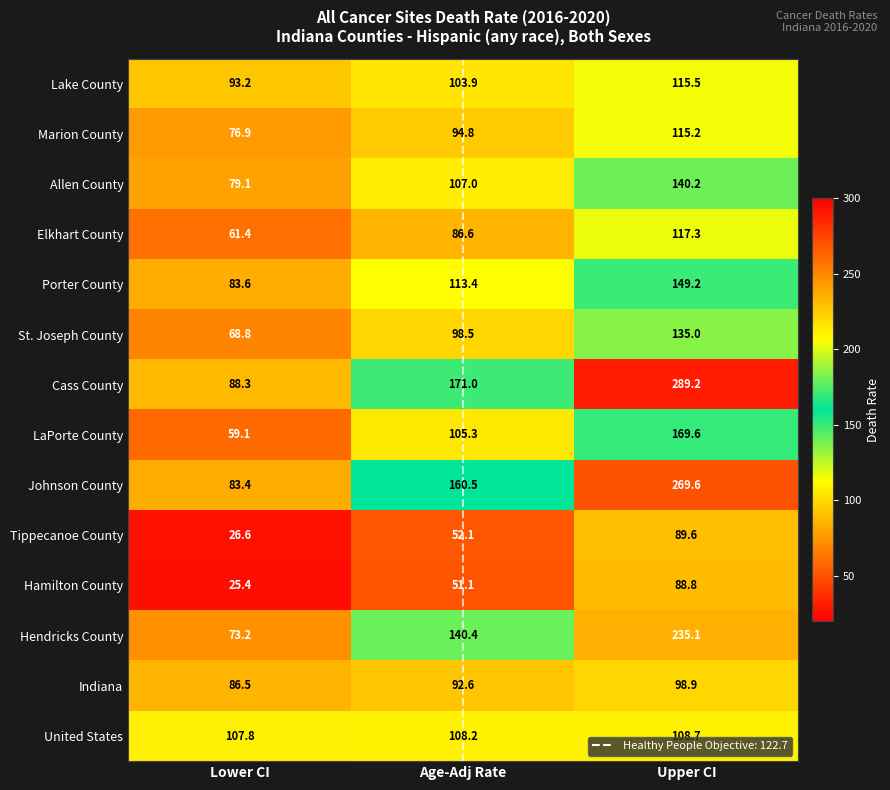

At which label does Indiana reach its peak?

Upper CI